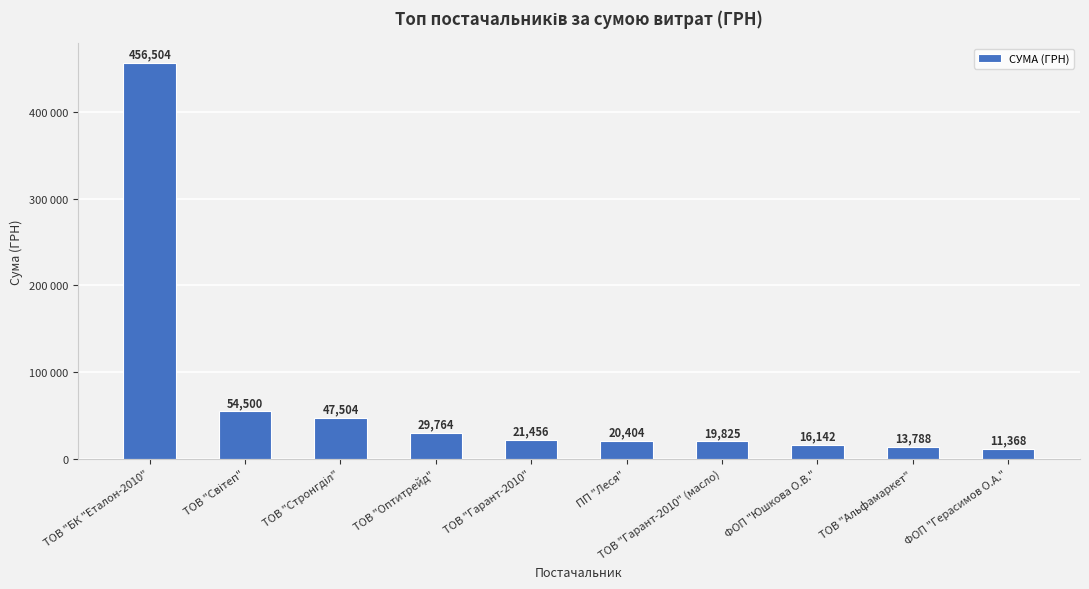

What is the label of the 10th bar from the right?

ТОВ "БК "Еталон-2010"